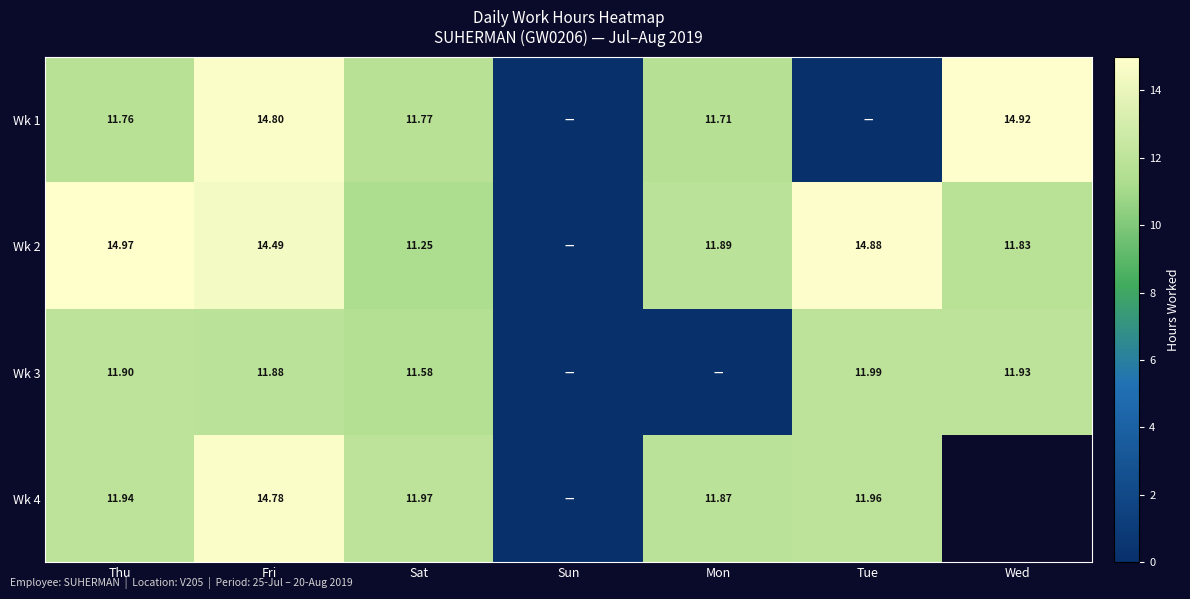

How many positive values does the Wk 3 series have?

5